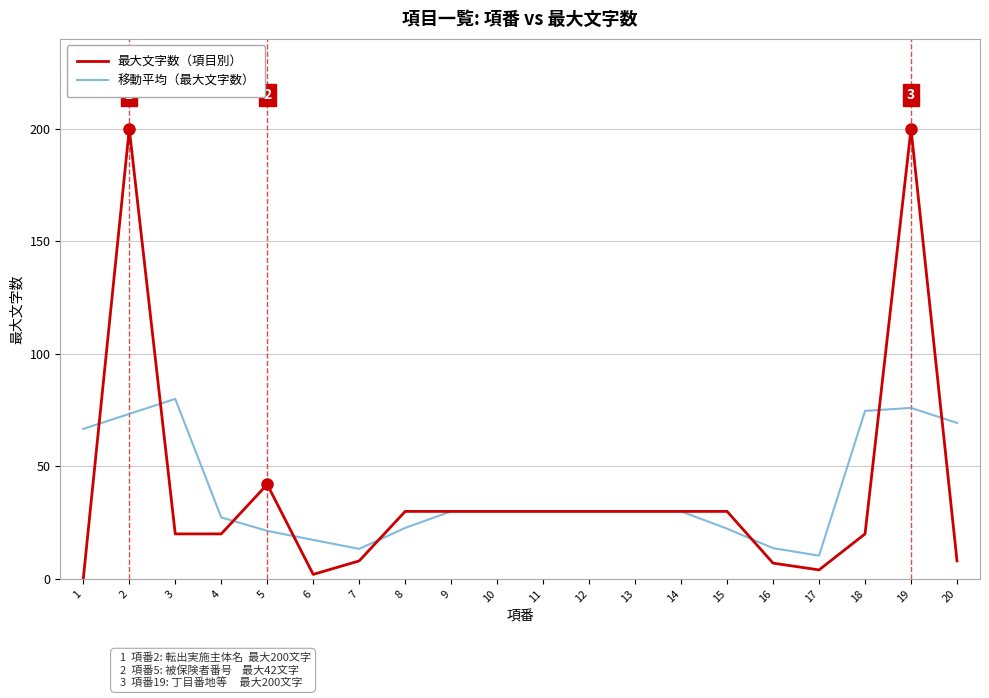

The value of 最大文字数（項目別） at 2 is 200.0. True or false?

True